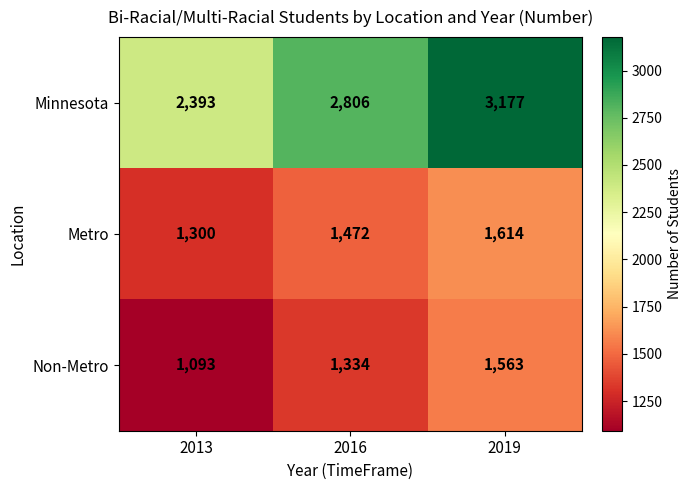

The Minnesota series shows 3177 at 2019. True or false?

True